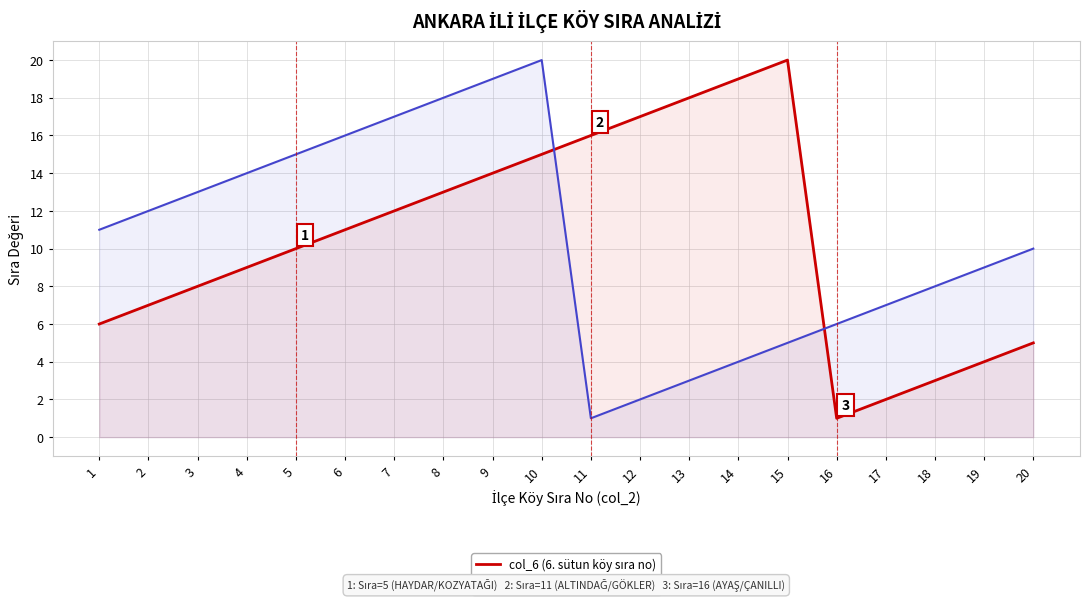

Where is col_6 (6. sütun köy sıra no) nearest to the value 10?

5